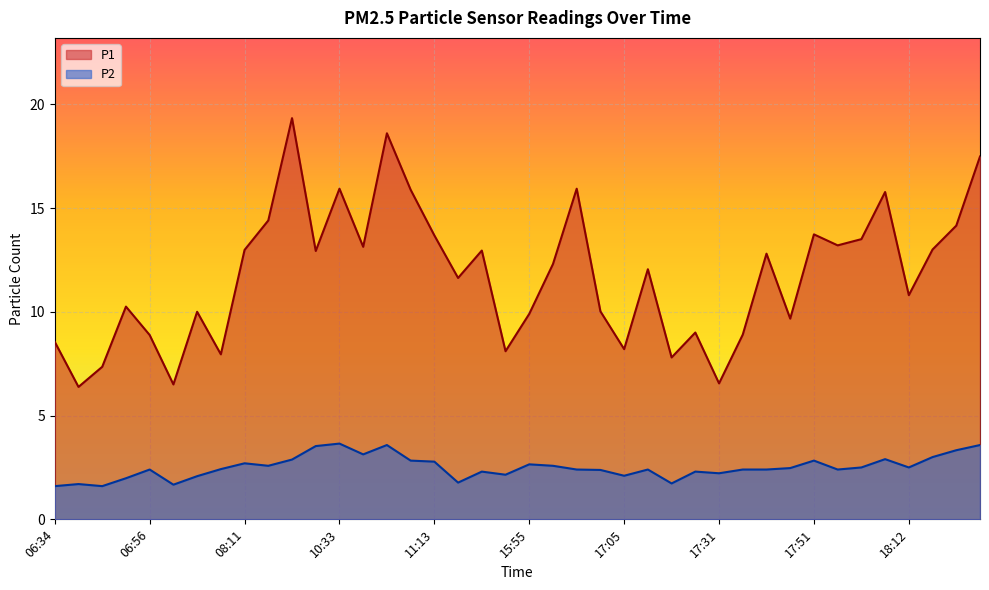

Where is P1 nearest to the value 12?

17:10